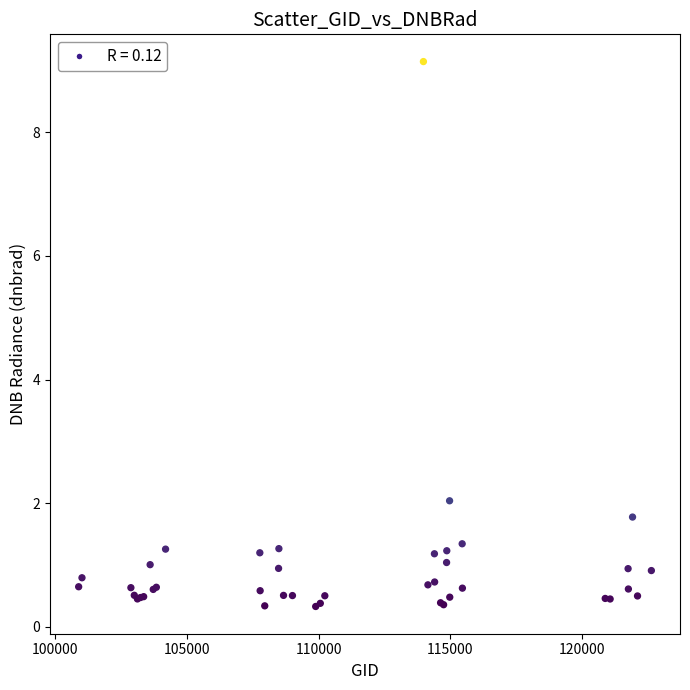

What Y value in the scatter plot is closest to 4?

2.0